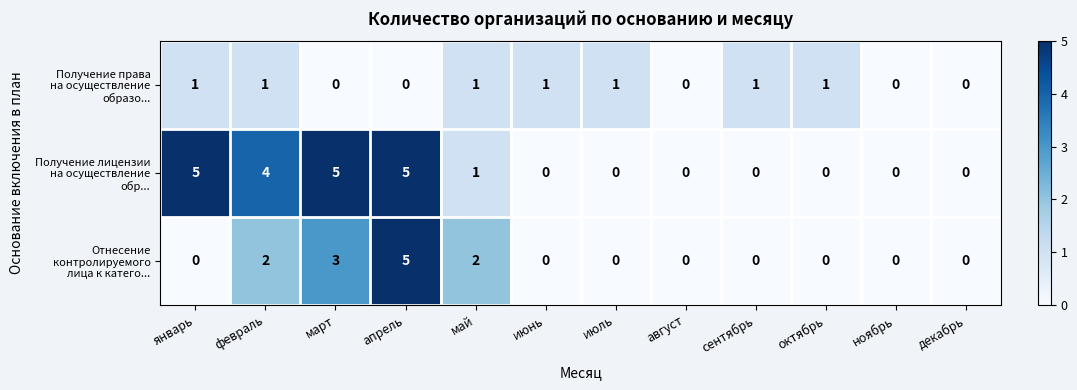

At which category is the sum across all series the highest?

апрель